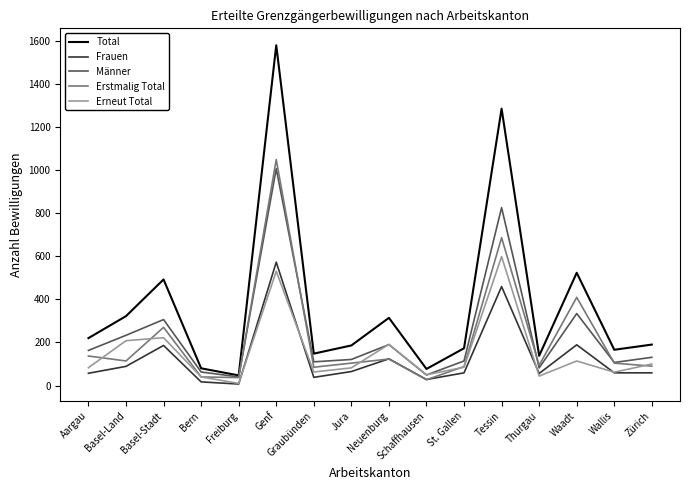

The Total series shows 254 at Wallis. True or false?

False